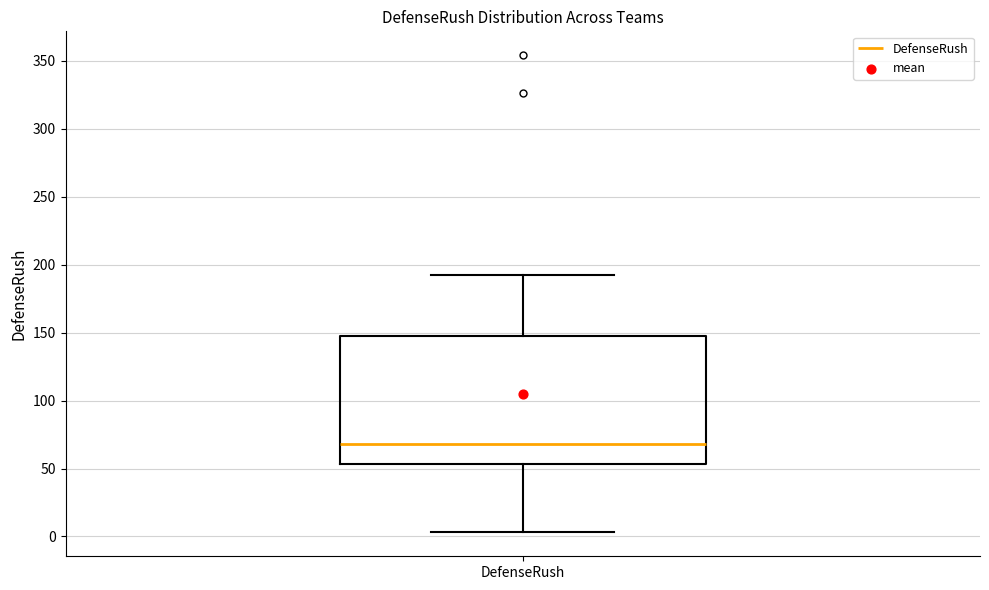

Read this box plot against the y-axis: the position of the median line, the range covered by the box, and the ends of both whiskers. The values are not printed on the chart, so give them approximately, as read against the axis.

median 70, box 55 to 145, whiskers 5 to 190